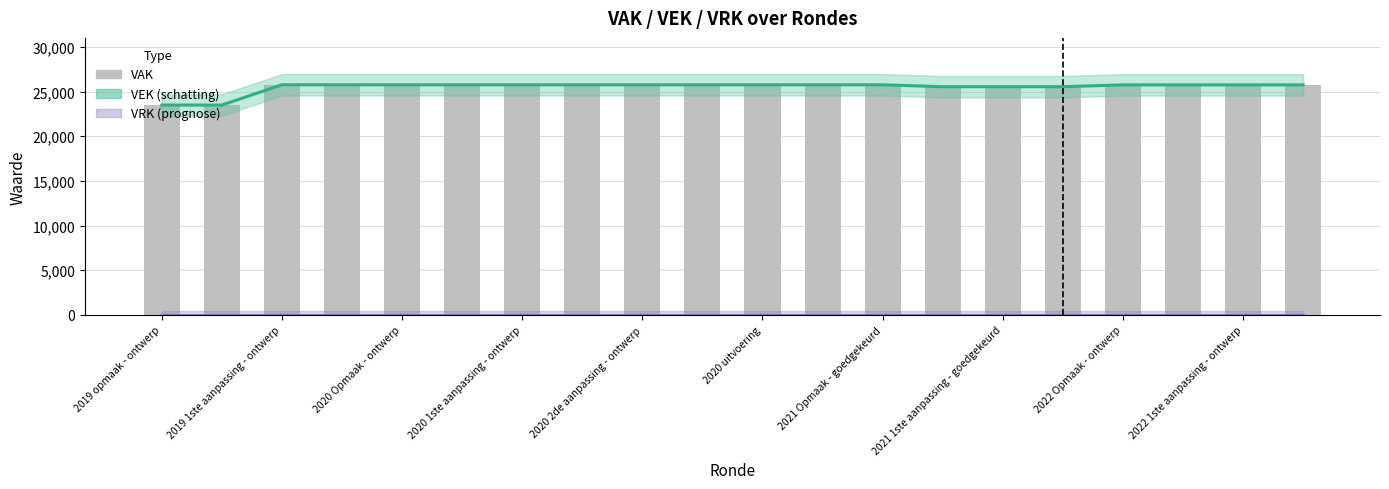

At 2020 1ste aanpassing - ontwerp, list the series in order from largest to smallest.

VEK, VAK (achtergrond), VRK